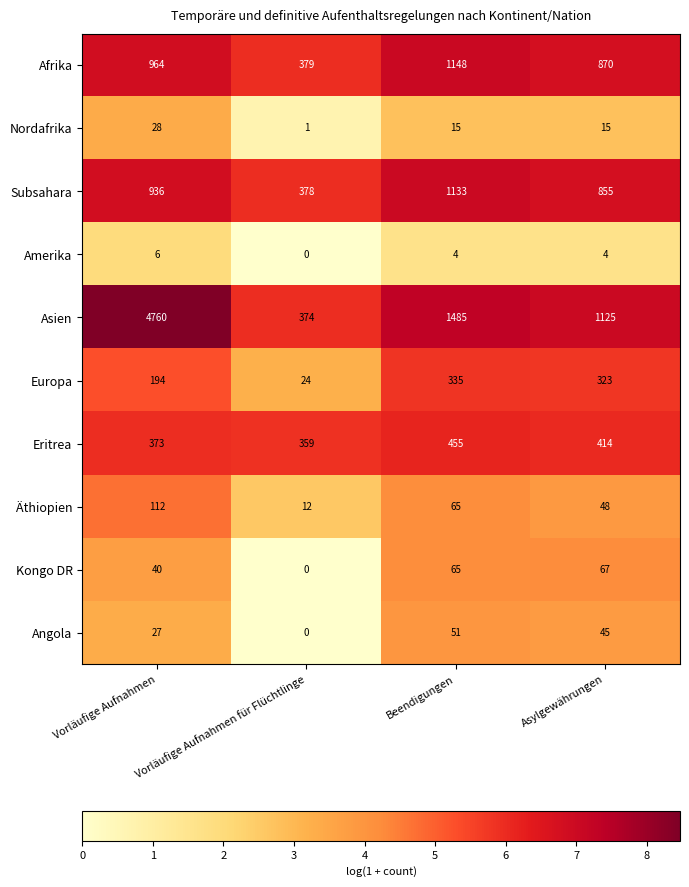

The Asien series shows 1125 at Asylgewährungen. True or false?

True